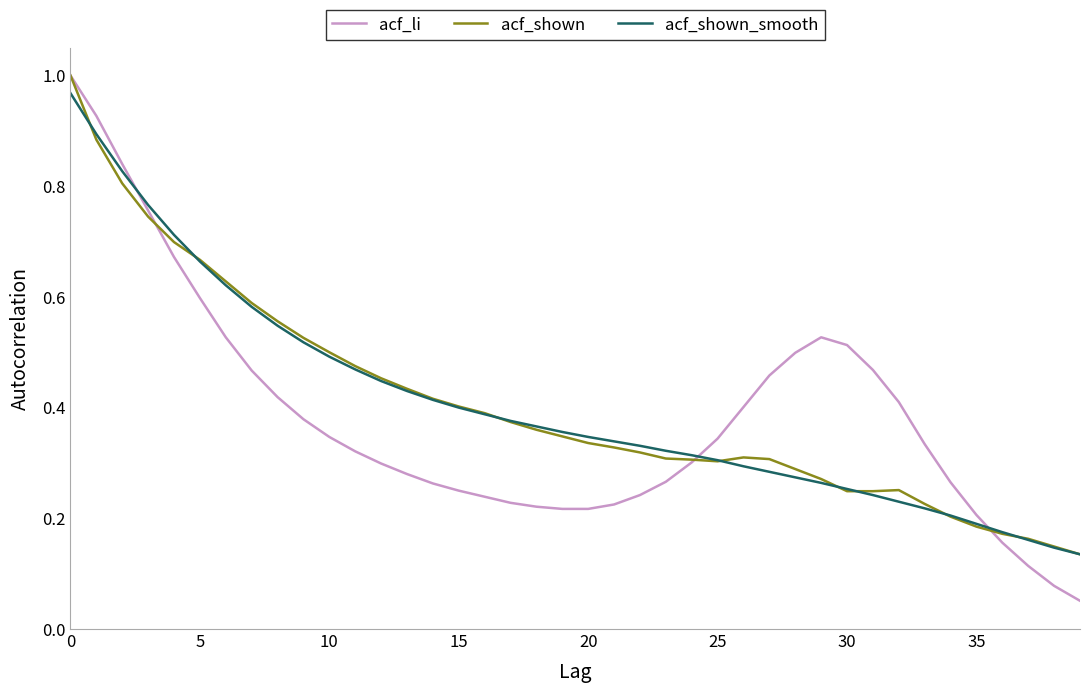

Which series has the largest range (max minus min)?

acf_li